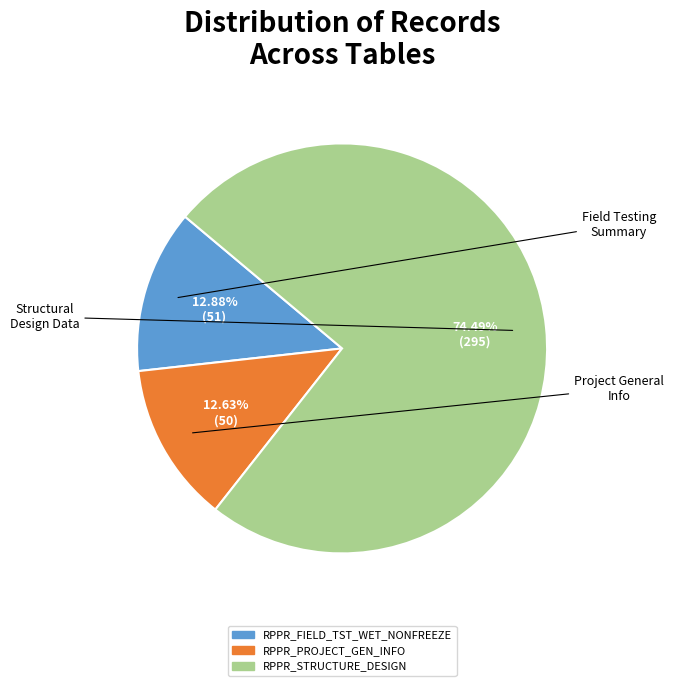

How many slices are in this pie chart?

3